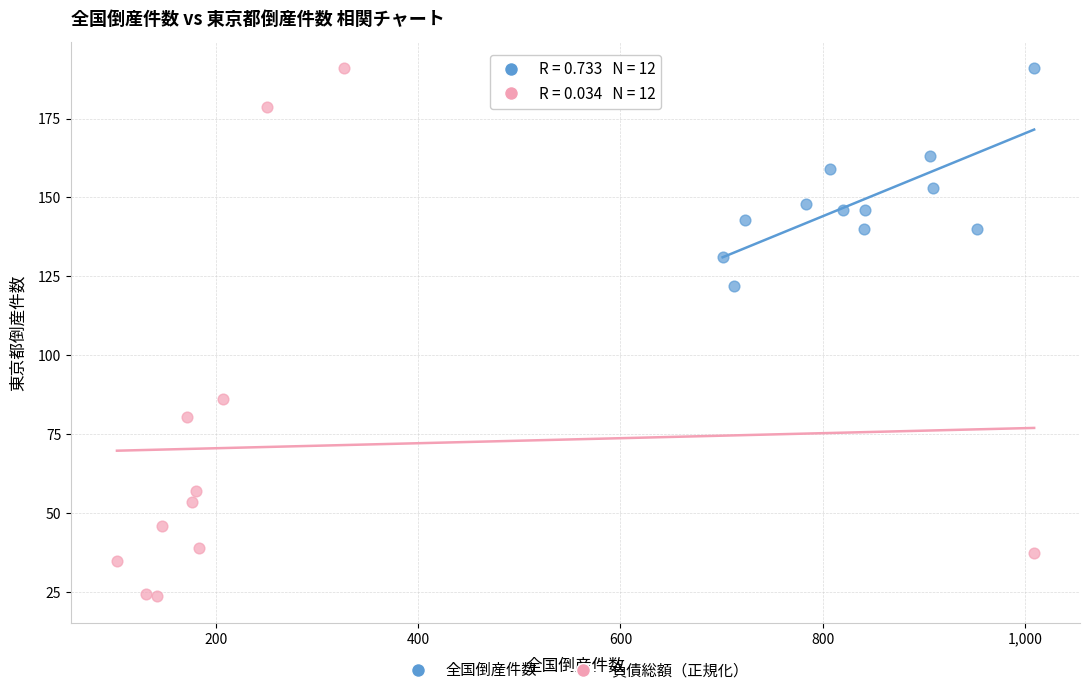

Which series contains the lowest Y value?

負債総額（正規化）